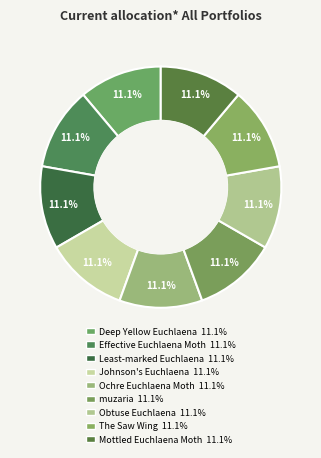

How many slices are in this pie chart?

9